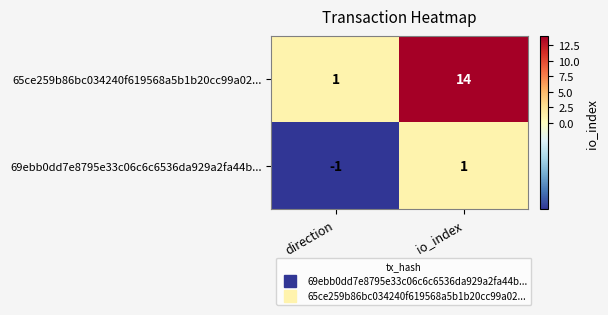

Which category has the lowest value across all series?

direction